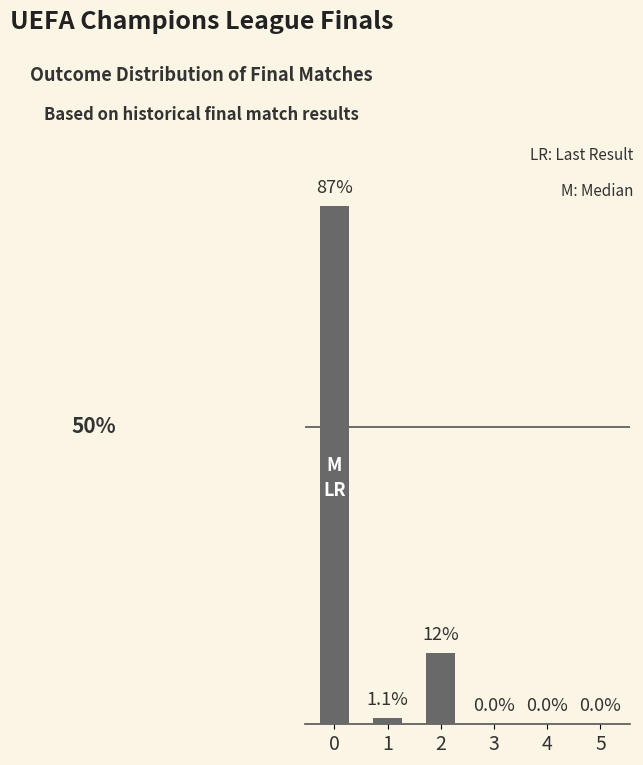

Rank the categories by value from lowest to highest.

3, 4, 5, 1, 2, 0